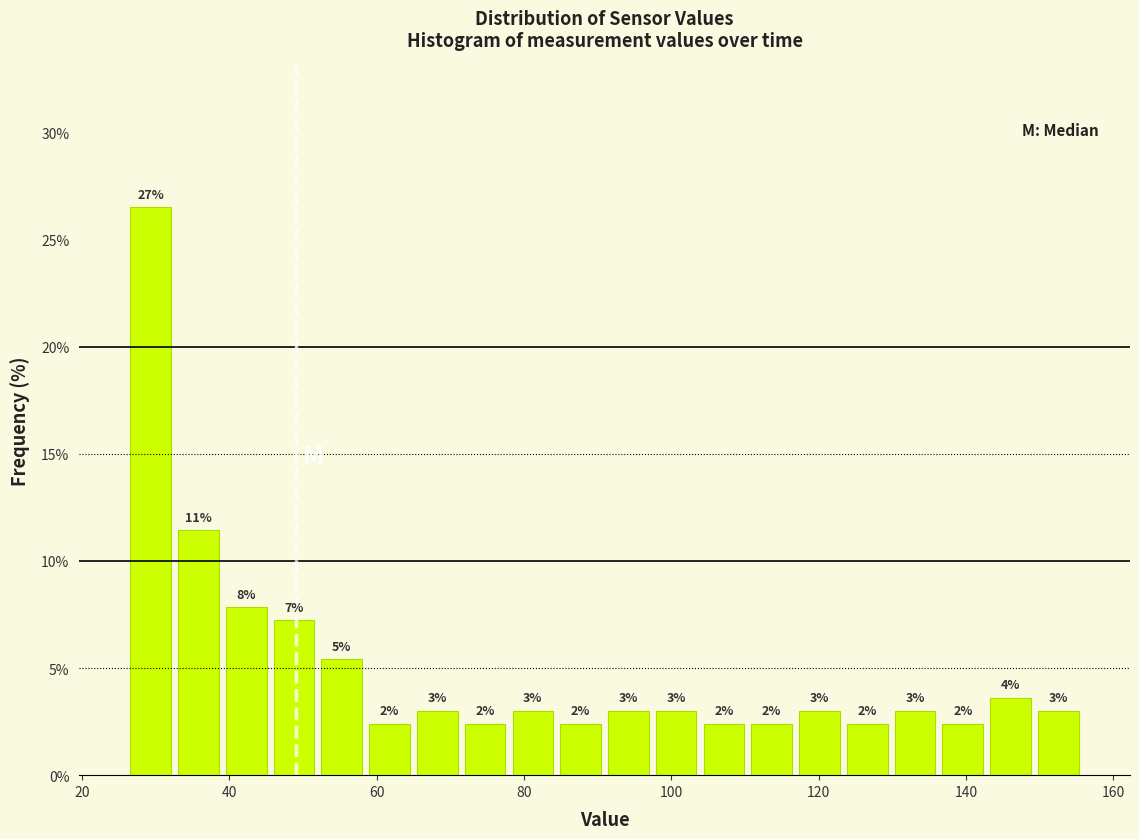

Read against the x-axis, roughly where is the centre of the tallest bar?

30